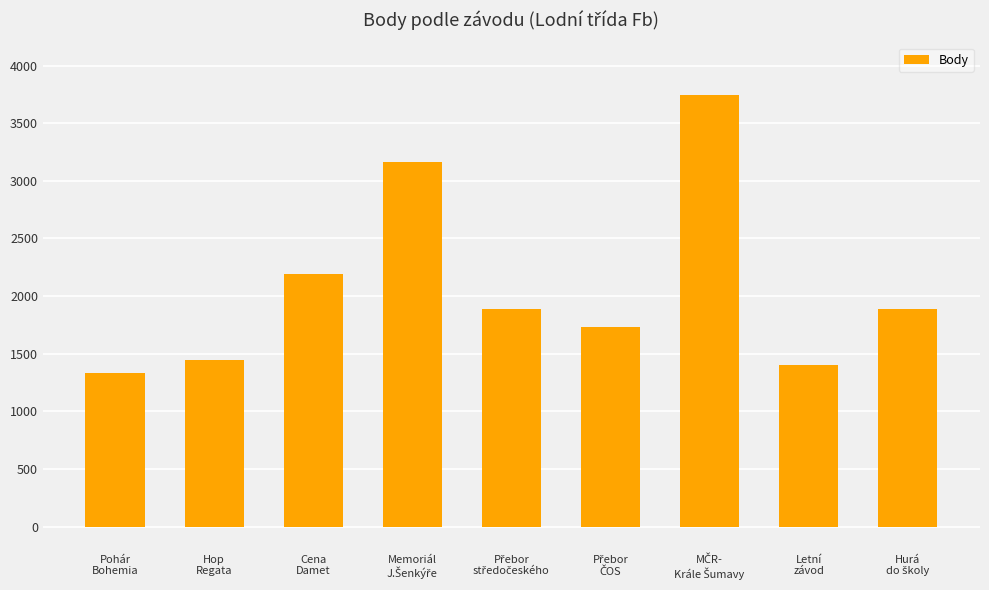

What is the minimum value shown in the chart?

1331